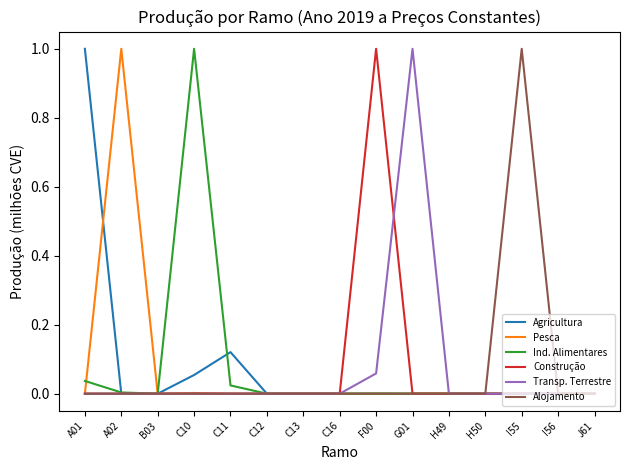

Which series changed the most between C10 and H49?

Ind. Alimentares